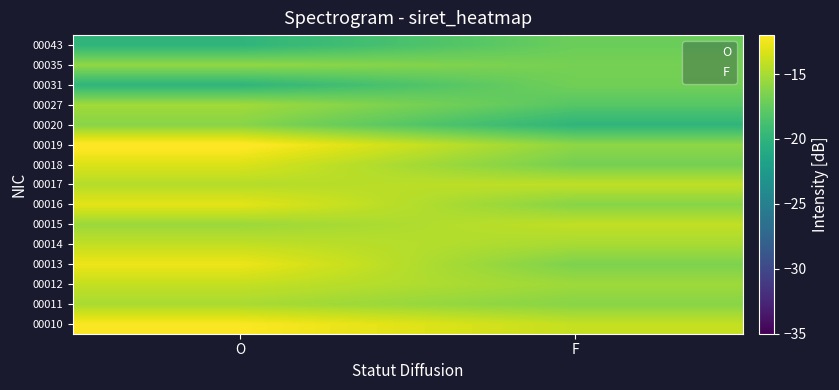

Reading left to right, list all the values displayed in this chart.

00010: O=-12.1	F=-14.0
00011: O=-15.0	F=-16.1
00012: O=-14.1	F=-15.3
00013: O=-12.6	F=-16.5
00014: O=-14.1	F=-15.0
00015: O=-15.4	F=-14.1
00016: O=-12.9	F=-16.2
00017: O=-14.6	F=-14.2
00018: O=-13.3	F=-16.8
00019: O=-11.7	F=-15.9
00020: O=-16.1	F=-20.0
00027: O=-15.2	F=-18.0
00031: O=-20.0	F=-16.9
00035: O=-15.8	F=-16.8
00043: O=-20.0	F=-17.2